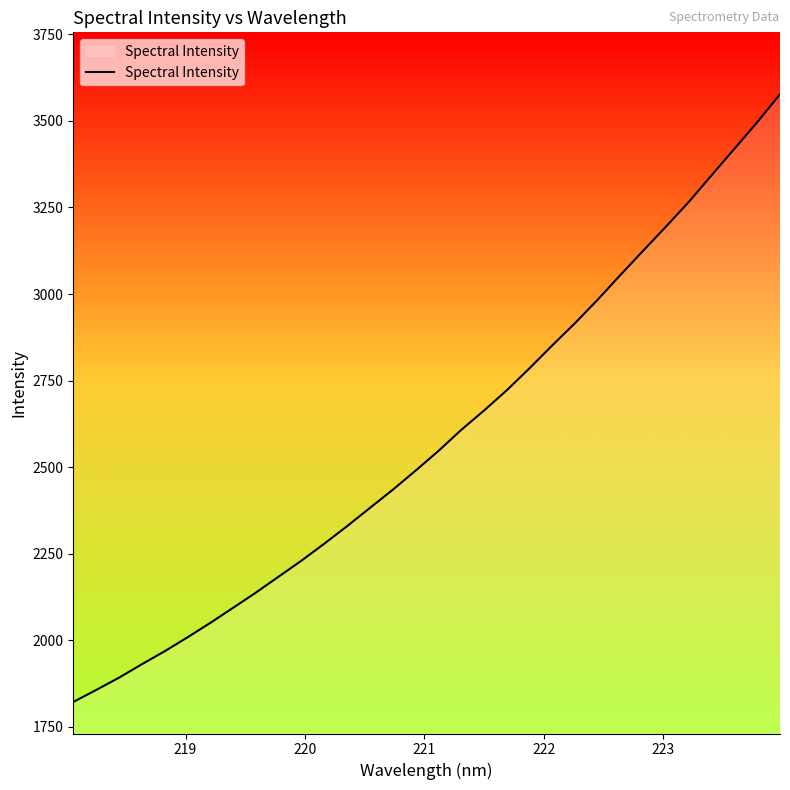

What is the maximum value shown in the chart?

3577.2